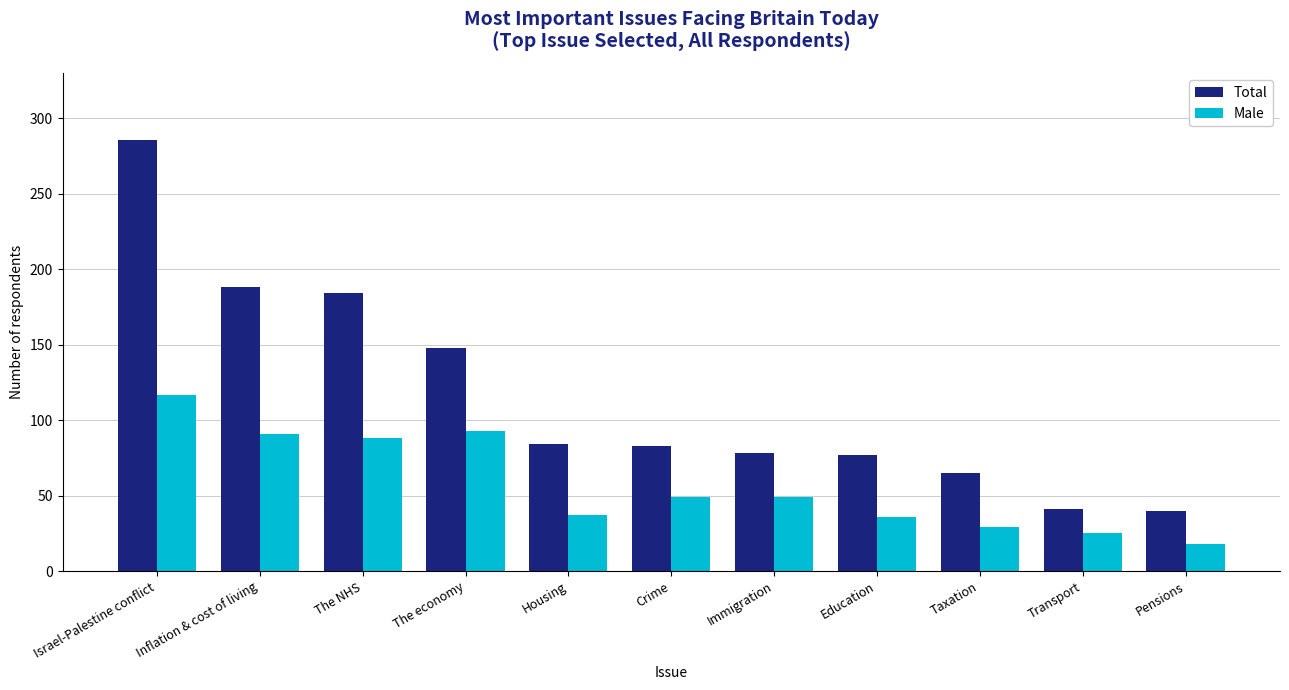

Which label corresponds to the largest value in the chart?

Israel-Palestine conflict